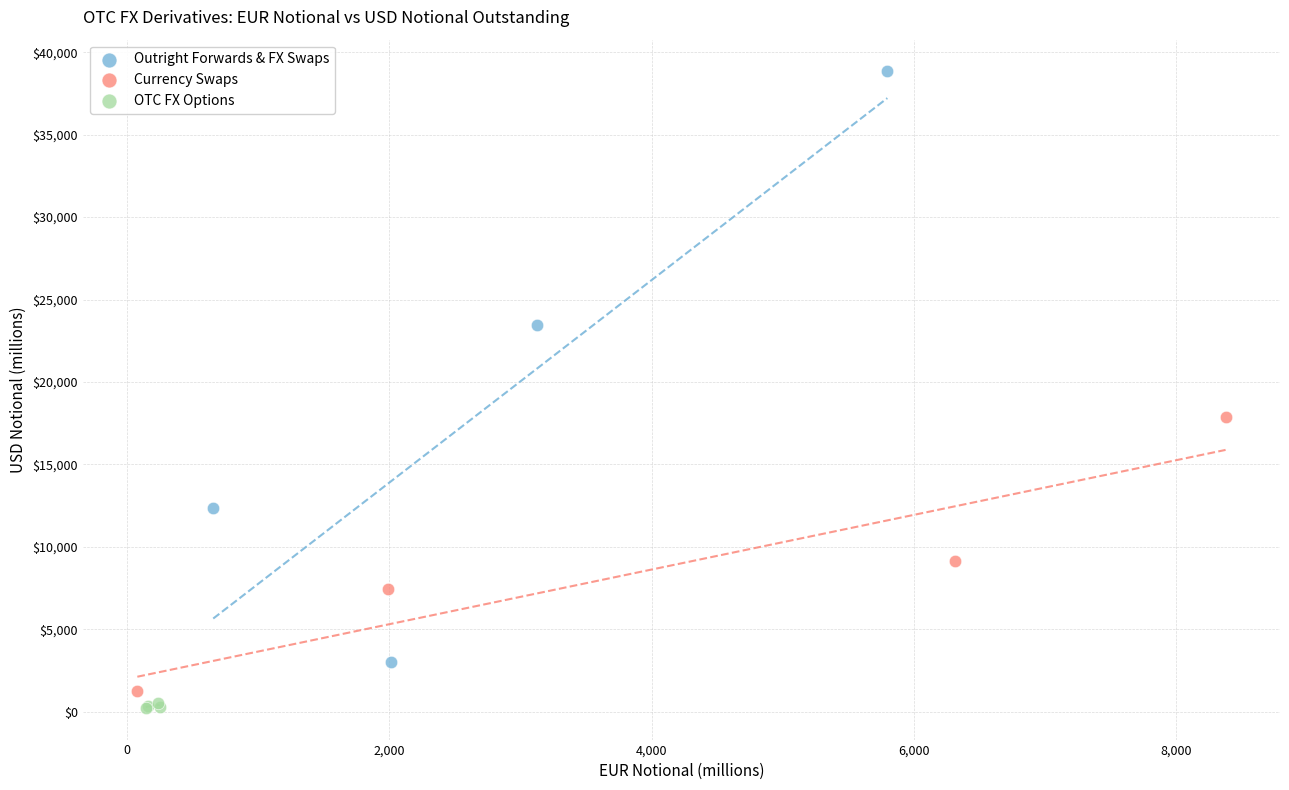

Which series has the largest Y range (max minus min)?

Outright Forwards & FX Swaps